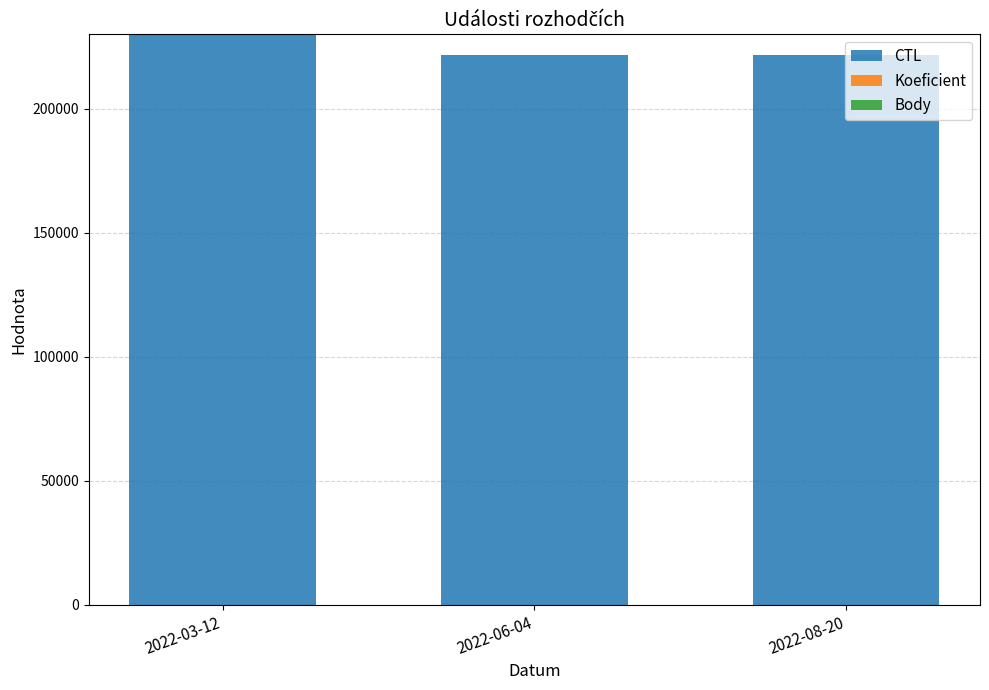

The value of CTL at 2022-06-04 is 221509. True or false?

True